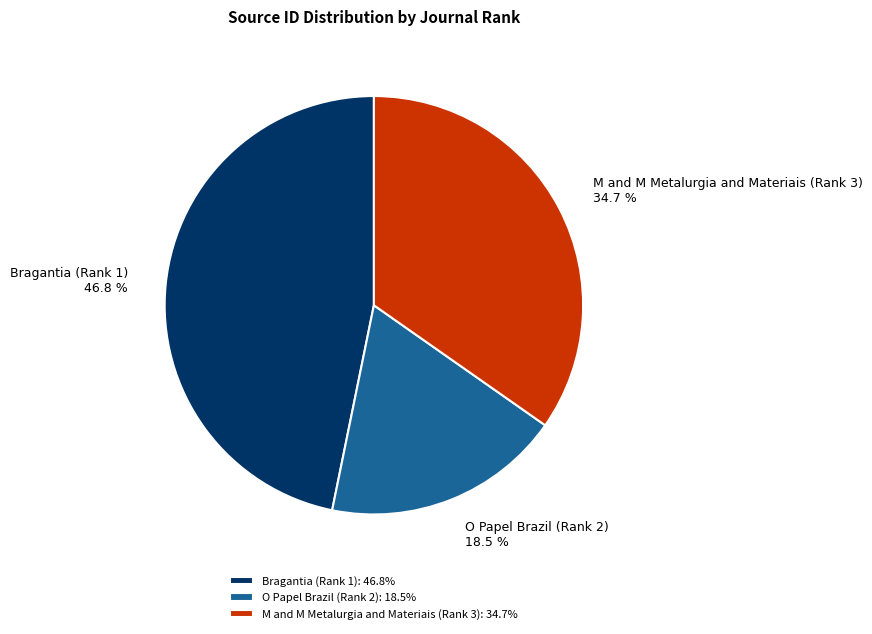

How many segments does this pie chart have?

3